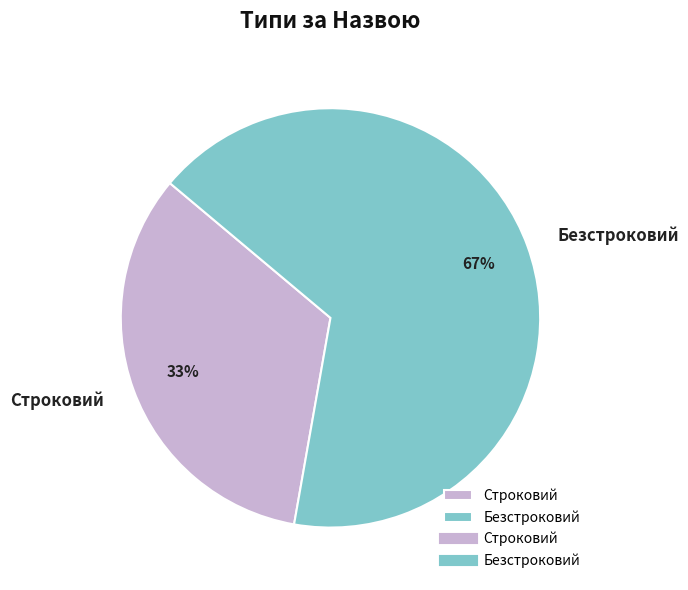

To the nearest percent, what is the average slice percentage?

50%